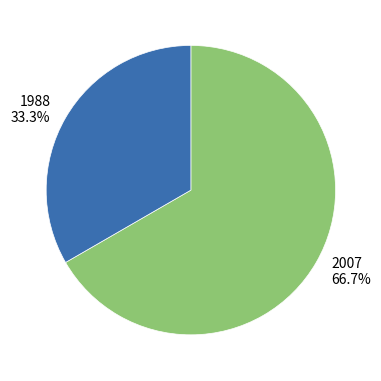

What is the largest slice in the pie chart?

2007